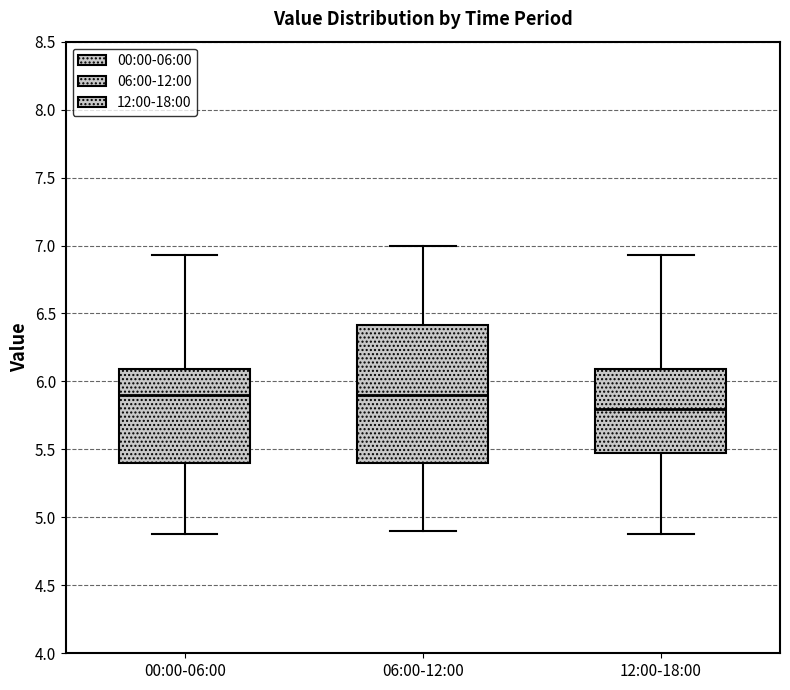

Reading left to right, transcribe this box plot: for each box, give where its median line is, the range the box spans, and where its two whiskers end, as read against the y-axis. The values are not printed on the chart, so give them approximately, as read against the axis.

00:00-06:00: median 5.90, box 5.40 to 6.10, whiskers 4.90 to 6.95
06:00-12:00: median 5.90, box 5.40 to 6.40, whiskers 4.90 to 7.00
12:00-18:00: median 5.80, box 5.50 to 6.10, whiskers 4.90 to 6.95